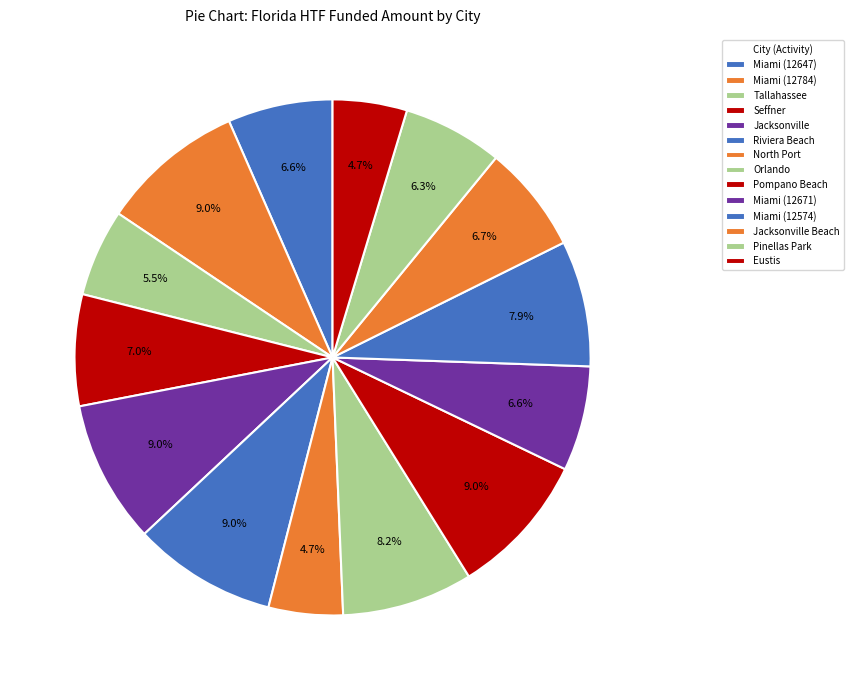

Which category has the smallest portion of the pie?

North Port